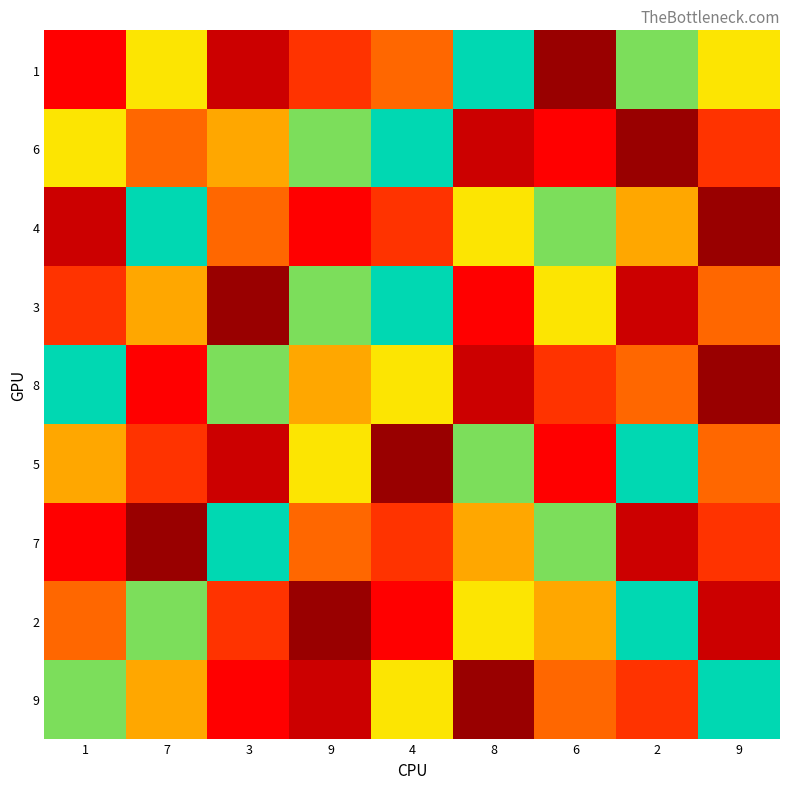

Reading right to left, what are all the values shown in this chart?

1: 9=7	2=8	6=1	8=9	4=5	9=4	3=2	7=7	1=3
6: 9=4	2=1	6=3	8=2	4=9	9=8	3=6	7=5	1=7
4: 9=1	2=6	6=8	8=7	4=4	9=3	3=5	7=9	1=2
3: 9=5	2=2	6=7	8=3	4=9	9=8	3=1	7=6	1=4
8: 9=1	2=5	6=4	8=2	4=7	9=6	3=8	7=3	1=9
5: 9=5	2=9	6=3	8=8	4=1	9=7	3=2	7=4	1=6
7: 9=4	2=2	6=8	8=6	4=4	9=5	3=9	7=1	1=3
2: 9=2	2=9	6=6	8=7	4=3	9=1	3=4	7=8	1=5
9: 9=9	2=4	6=5	8=1	4=7	9=2	3=3	7=6	1=8